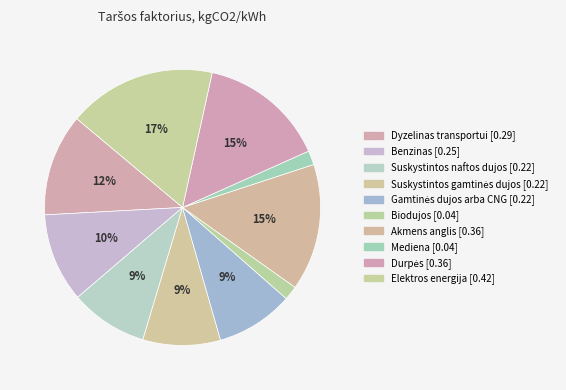

Which has a higher value, Biodujos or Suskystintos naftos dujos?

Suskystintos naftos dujos